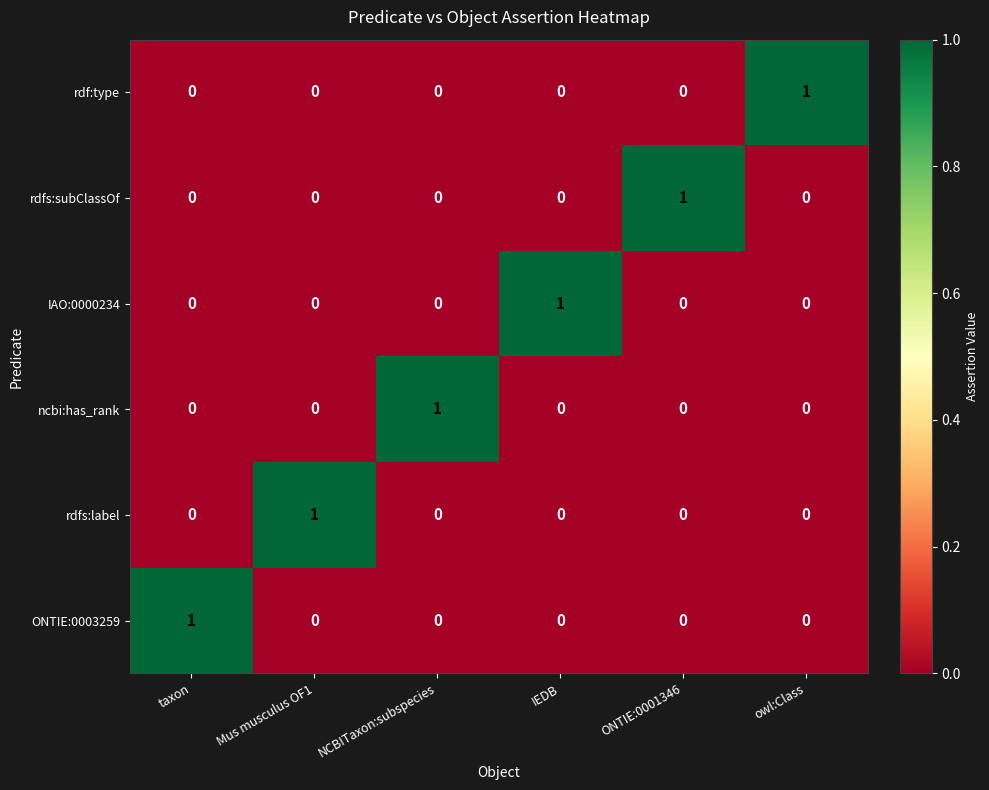

How many IAO:0000234 values are between 0 and 1?

6